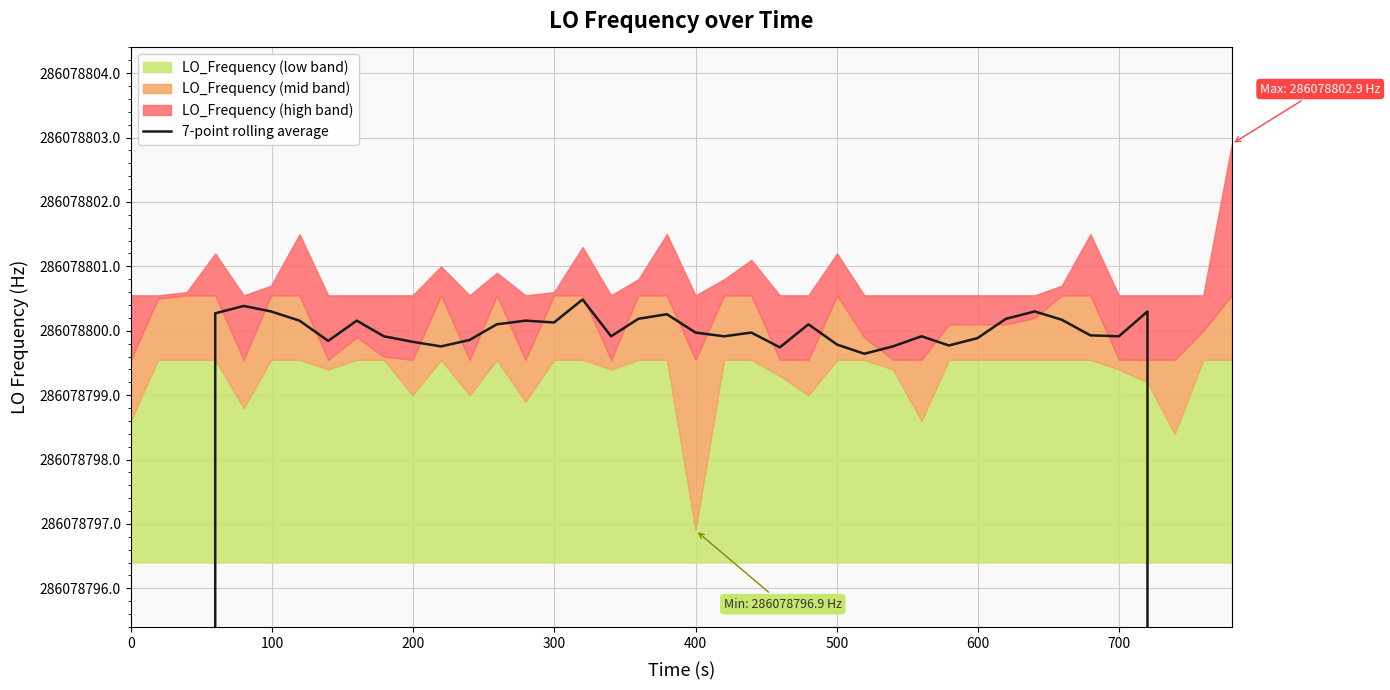

Does the chart have visible grid lines?

Yes